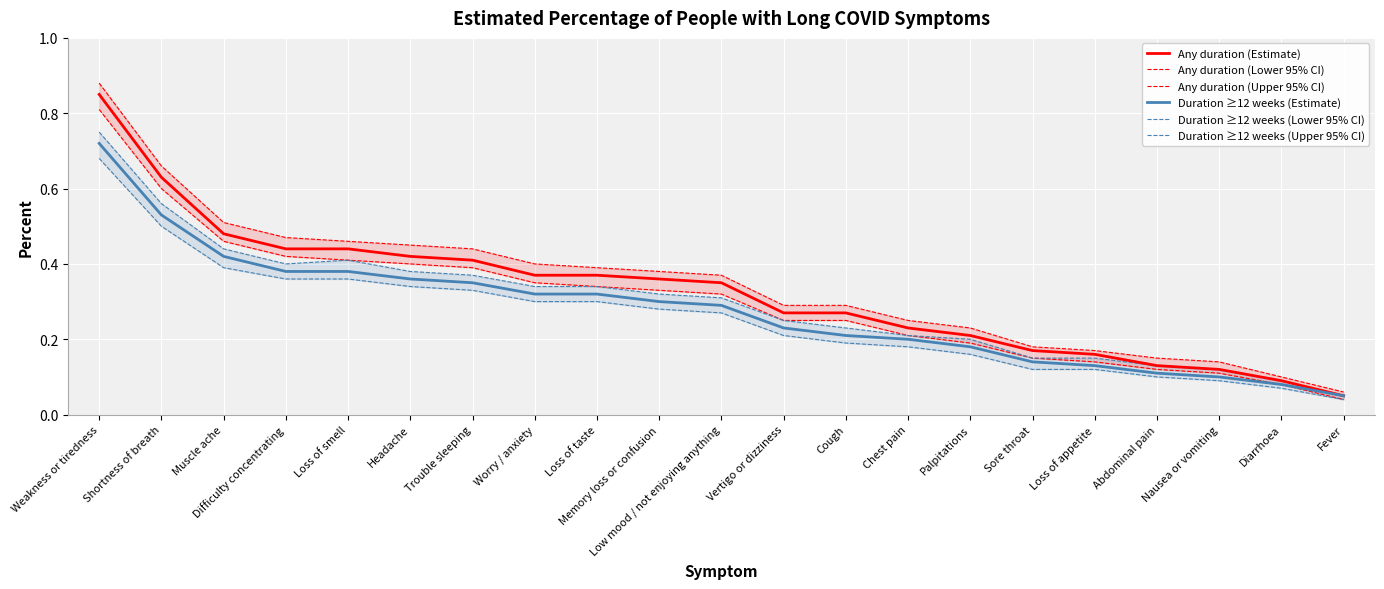

True or false: Duration ≥12 weeks (Estimate) has a value of 0.0 at Nausea or vomiting.

False